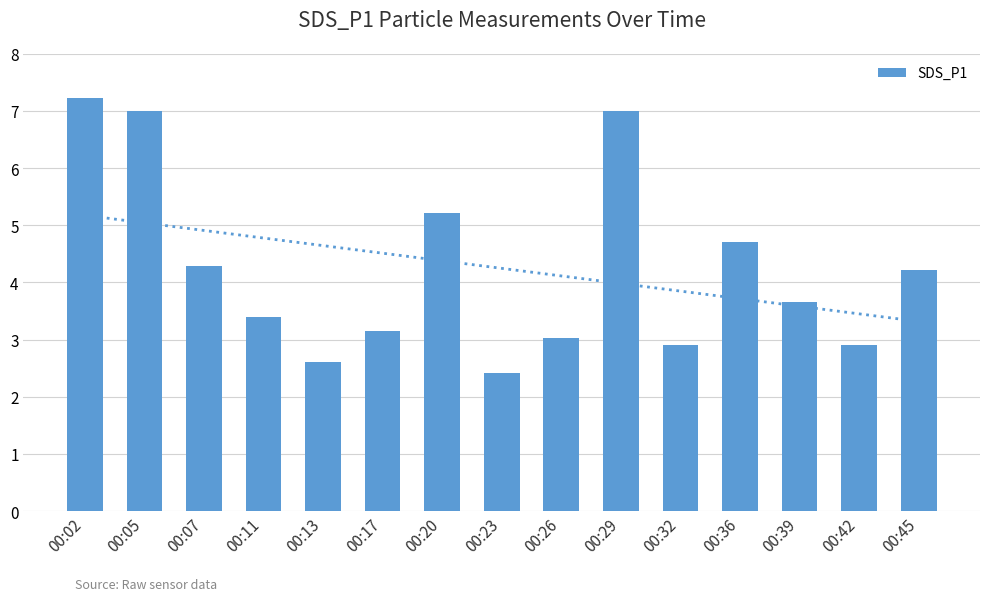

Are the bars horizontal?

No